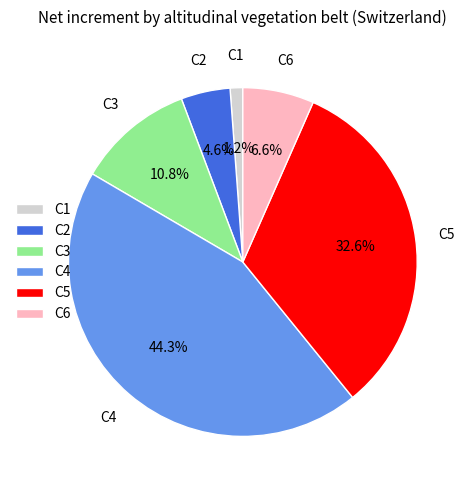

How many segments does this pie chart have?

6